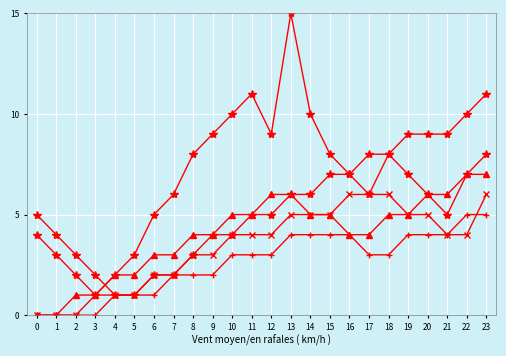

Count the number of categories in the chart.

24